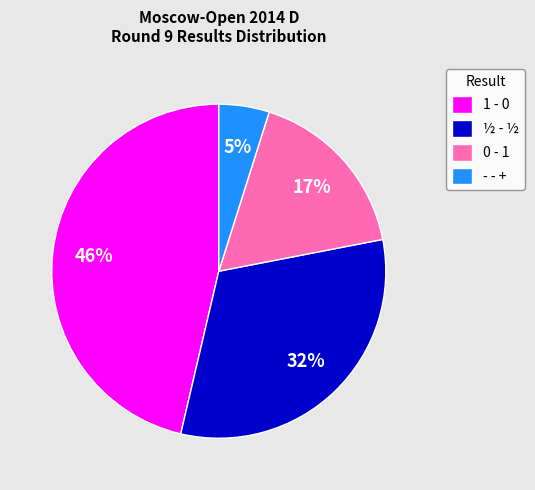

What is the smallest slice in the pie chart?

- - +